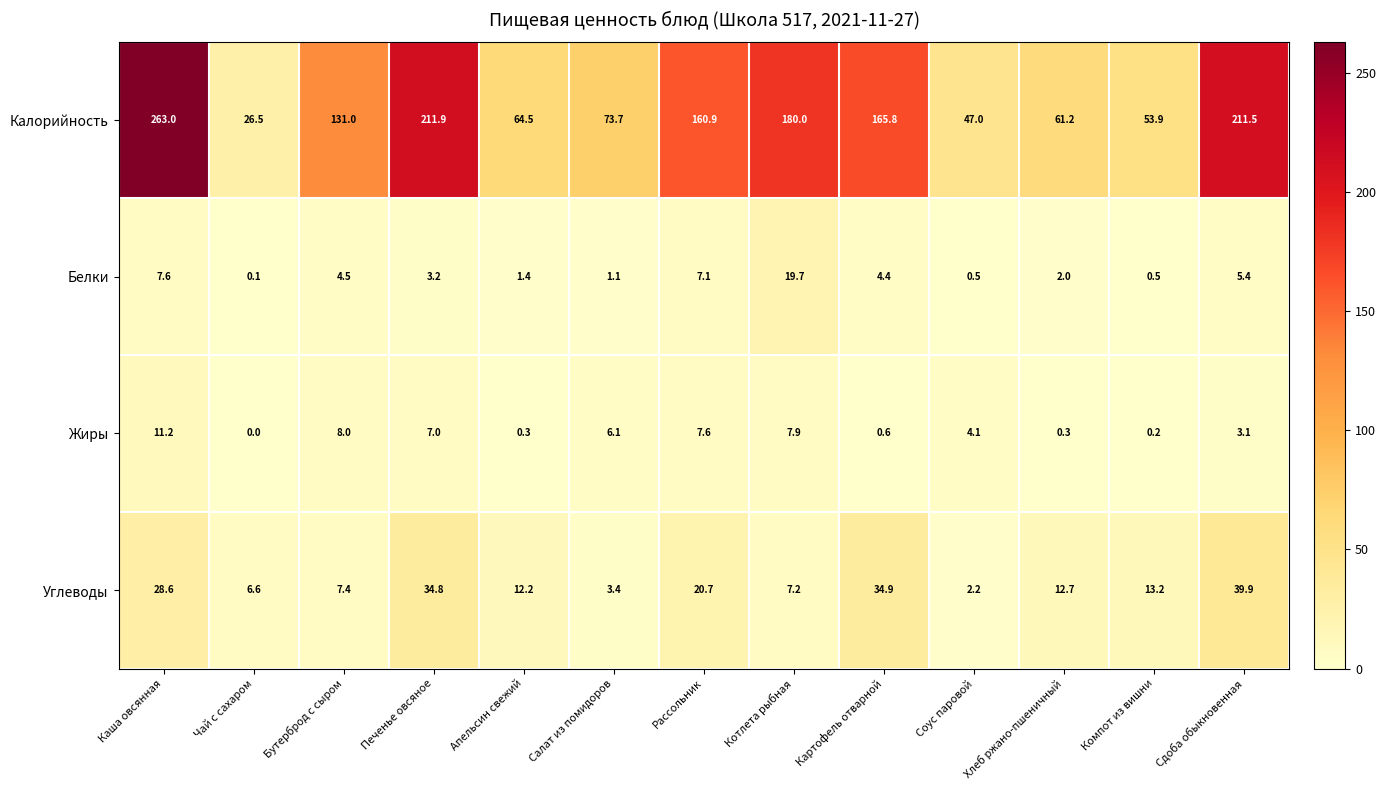

Count the number of categories in the chart.

13